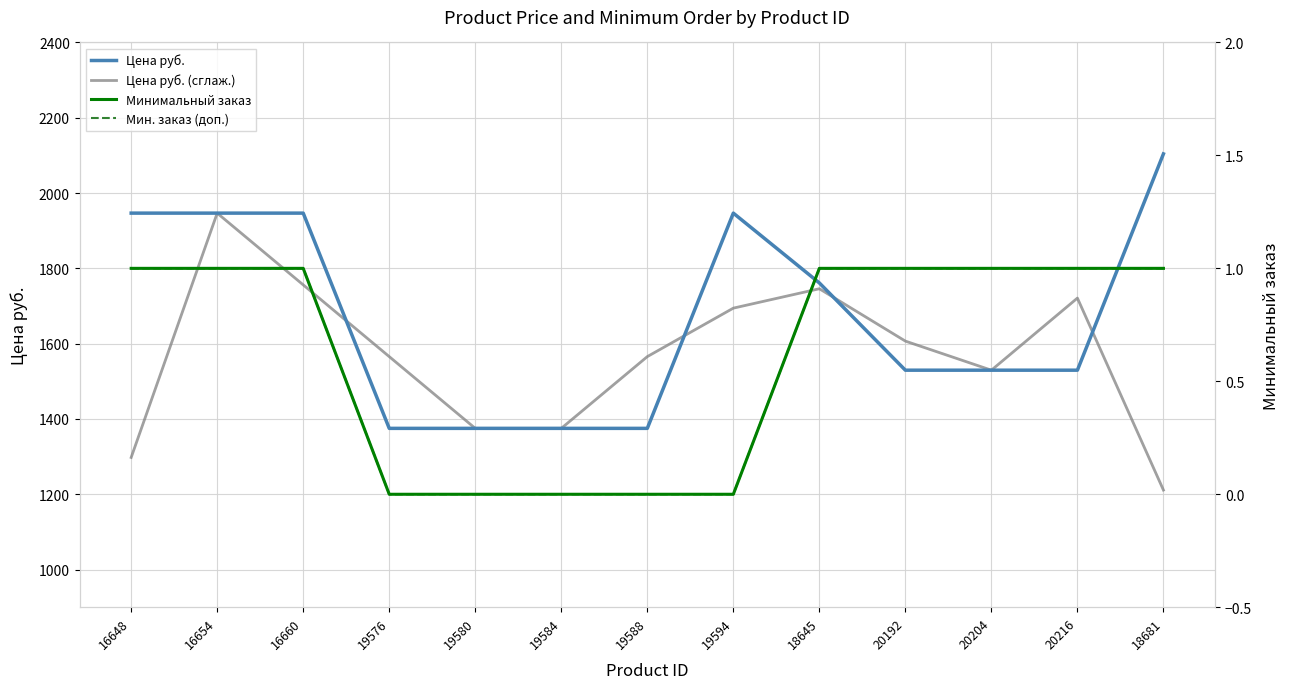

What position from the right is 19580?

9